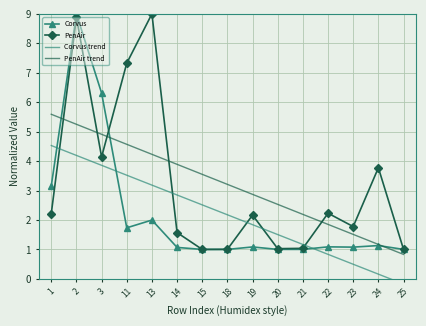

Is the value of PenAir at 23 greater than the value of PenAir trend at 19?

No